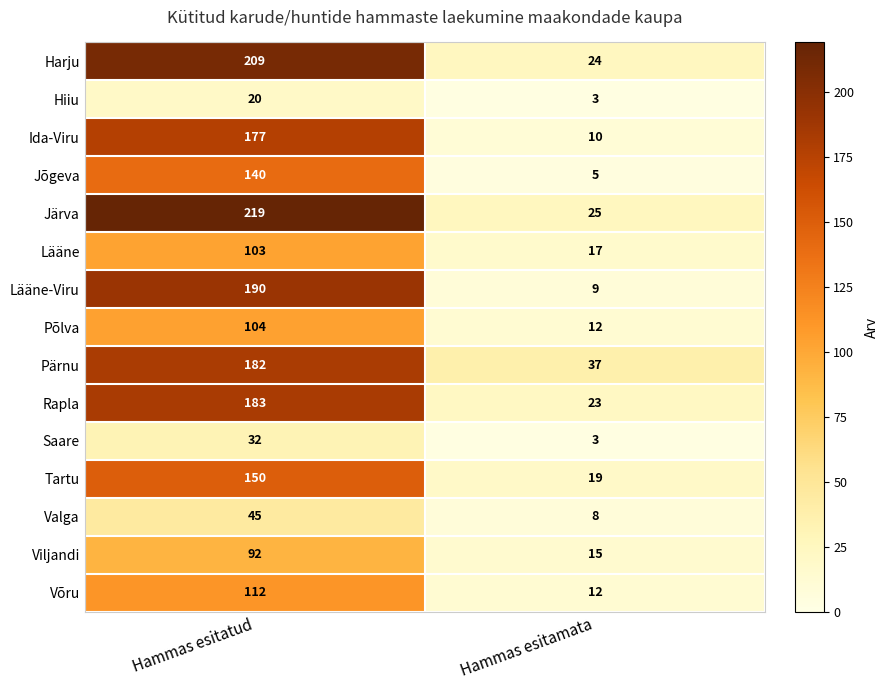

What is the approximate value of Viljandi at Hammas esitatud?

92